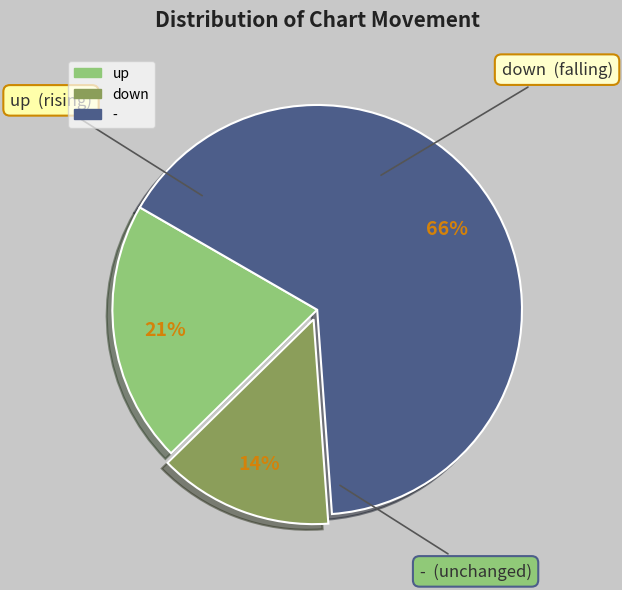

What percentage is the down slice, to the nearest percent?

14%